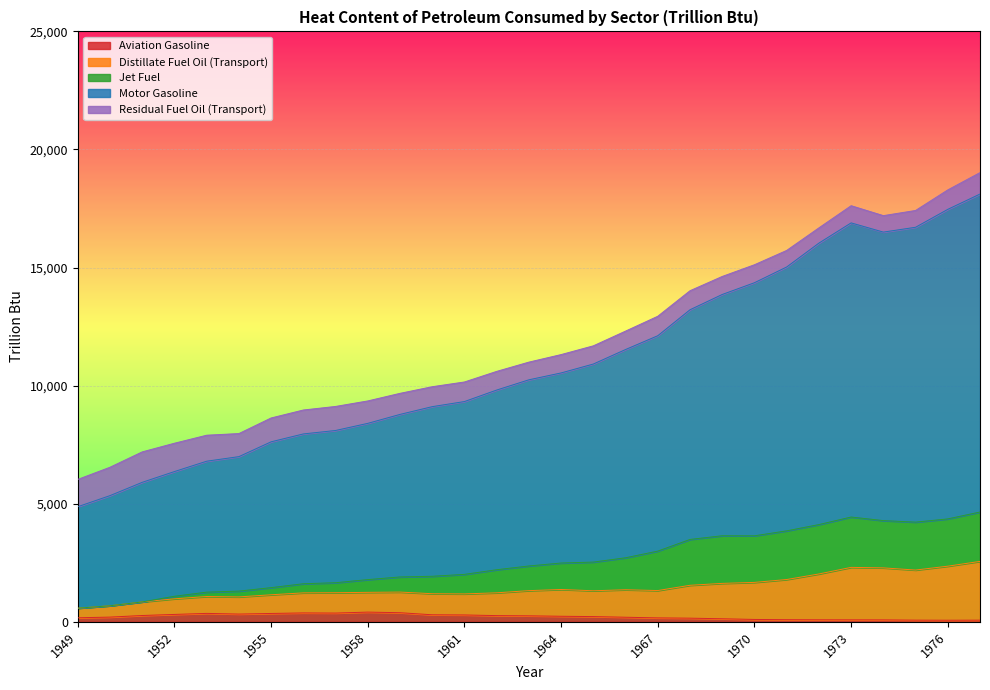

What is the value of the Aviation Gasoline point at the 2nd from the left?

199.5